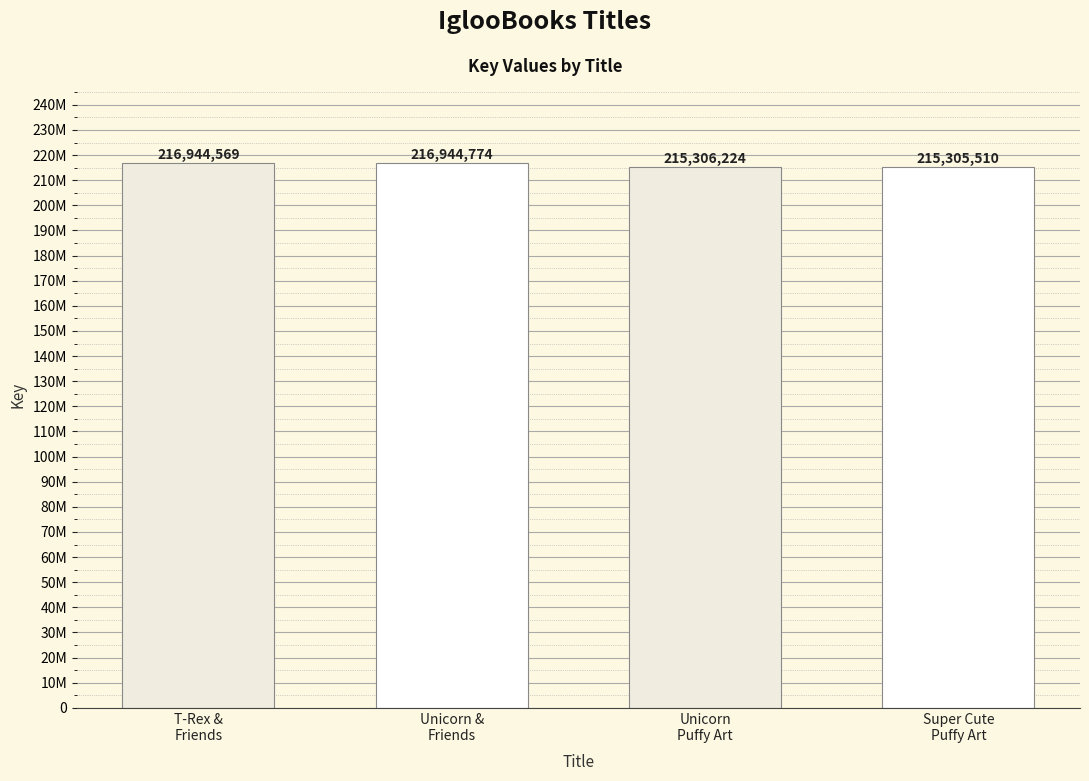

Are the bars horizontal?

No